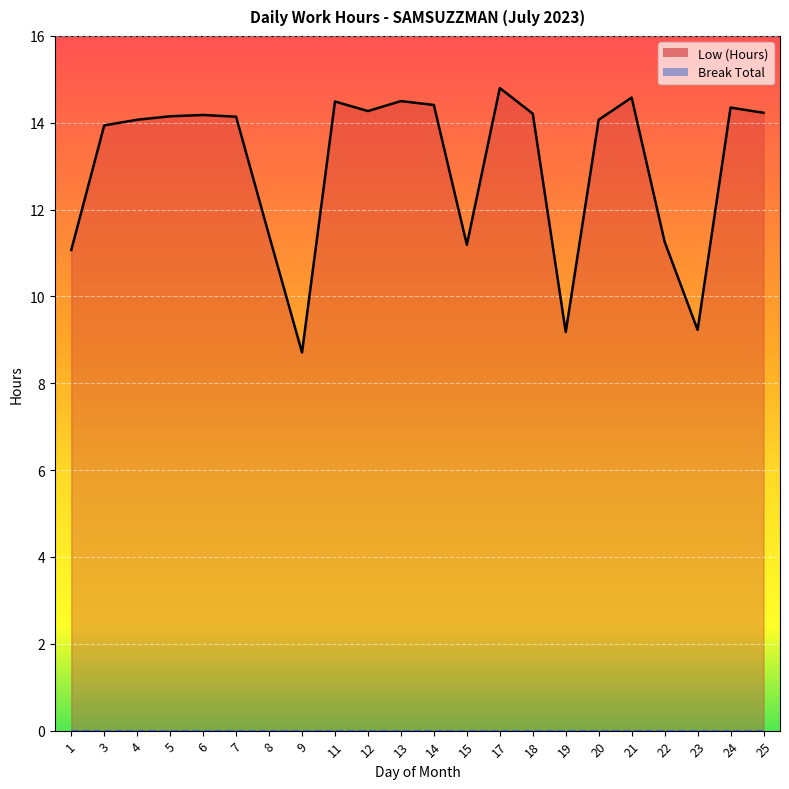

At 24, list the series in order from smallest to largest.

Break Total line, Low (Hours) line